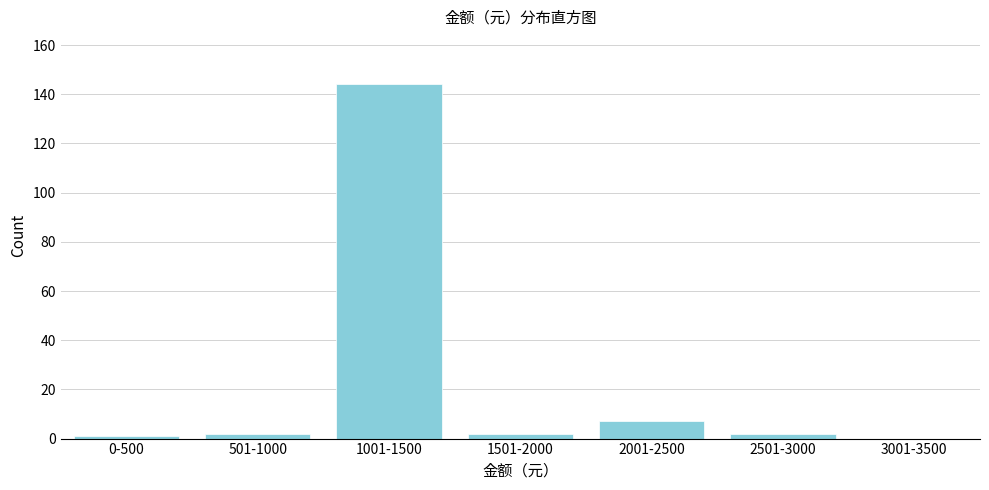

Reading left to right, extract all data points from this chart.

0-500=1	501-1000=2	1001-1500=144	1501-2000=2	2001-2500=7	2501-3000=2	3001-3500=0